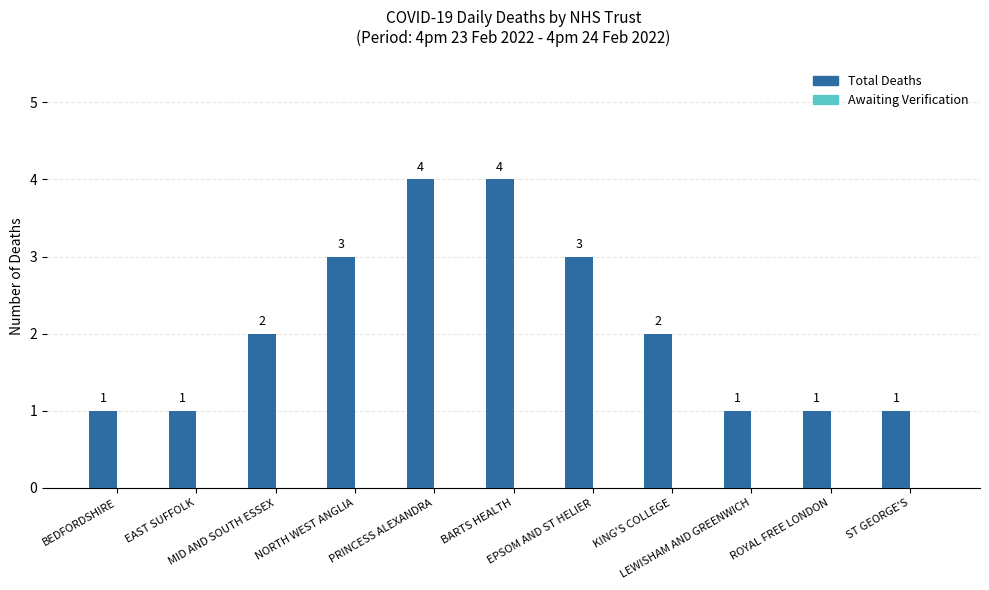

Are the bars horizontal?

No